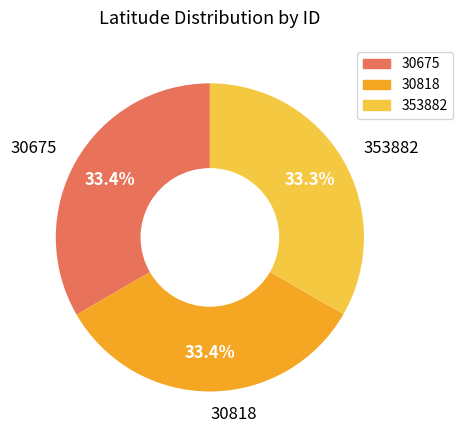

What percentage is NOT represented by 353882?

66.7%